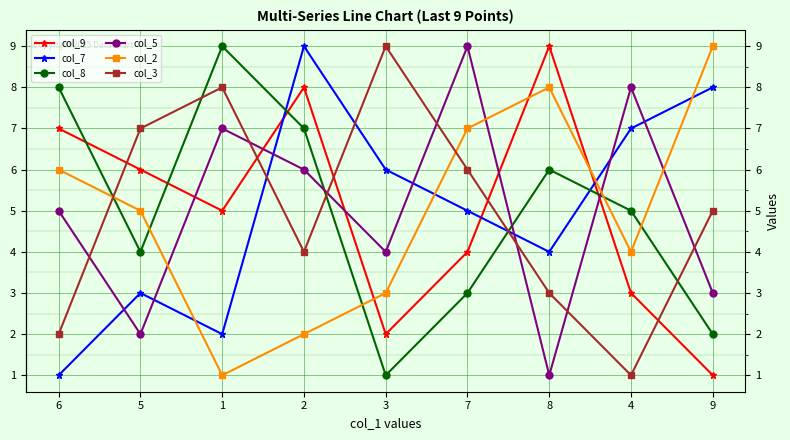

Is it true that col_7 equals 9 at 2?

True